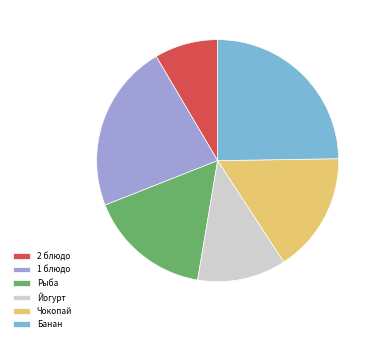

True or false: Йогурт accounts for 12% of the total.

True